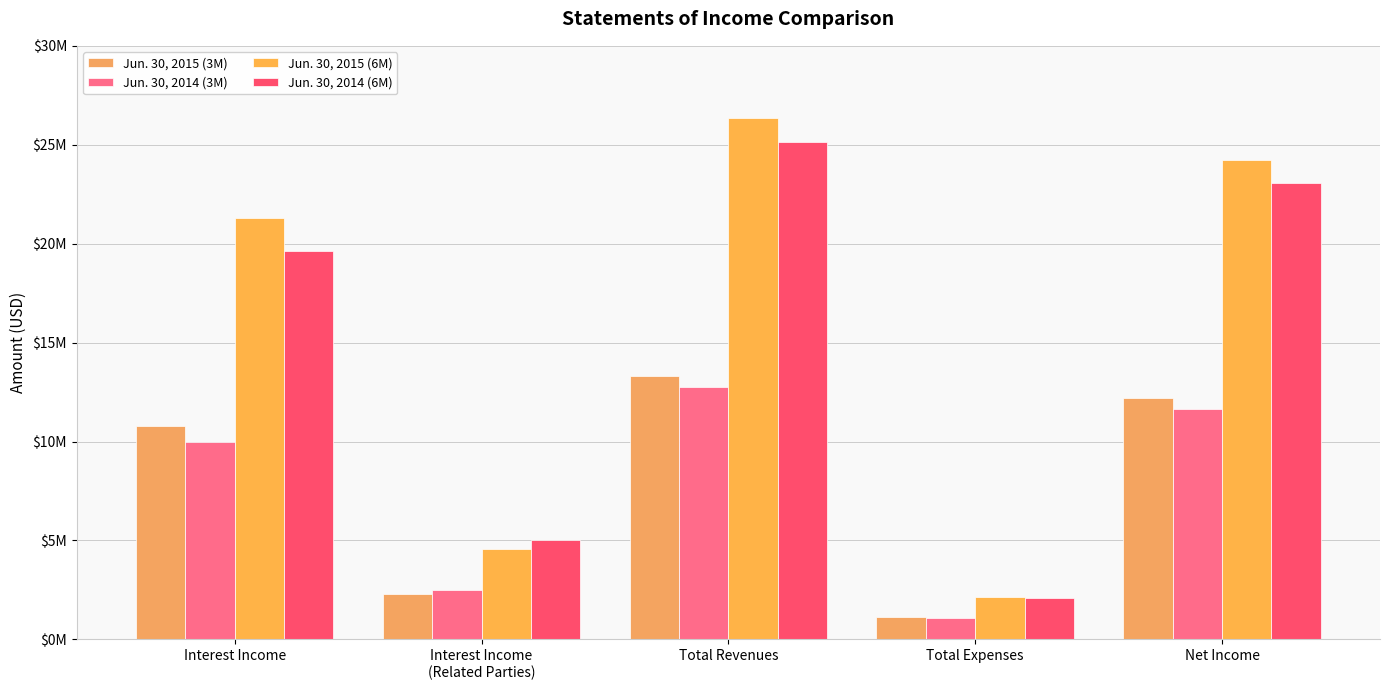

Between Interest Income and Net Income, which series saw the biggest shift?

Jun. 30, 2014 (6M)